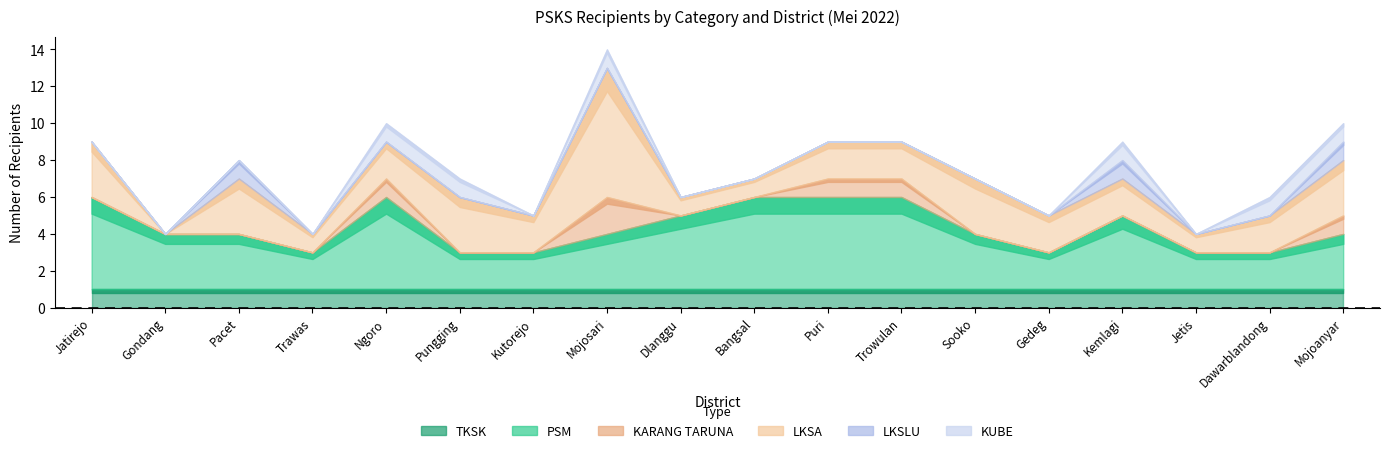

What is the difference between the PSM values at Mojoanyar and Trowulan?

2